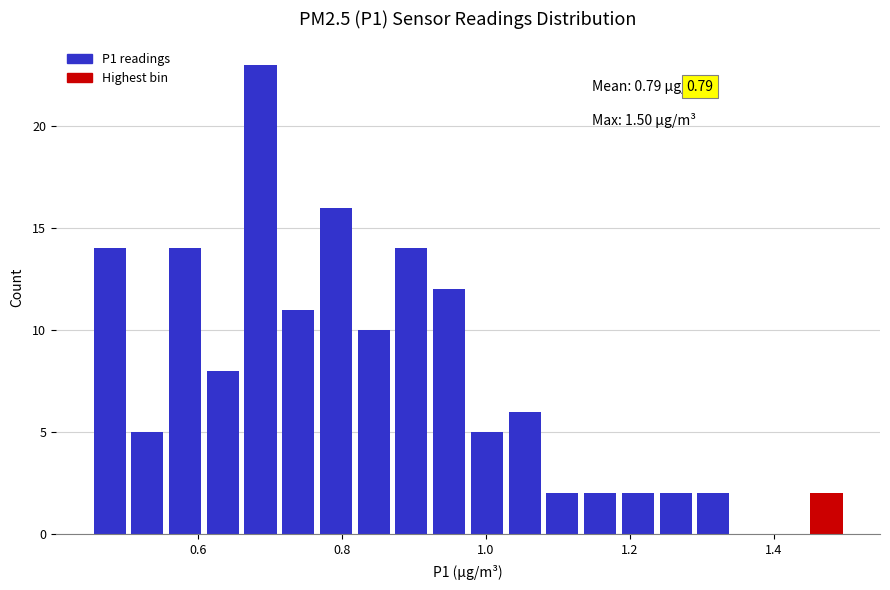

Read against the x-axis, roughly where is the centre of the tallest bar?

0.68